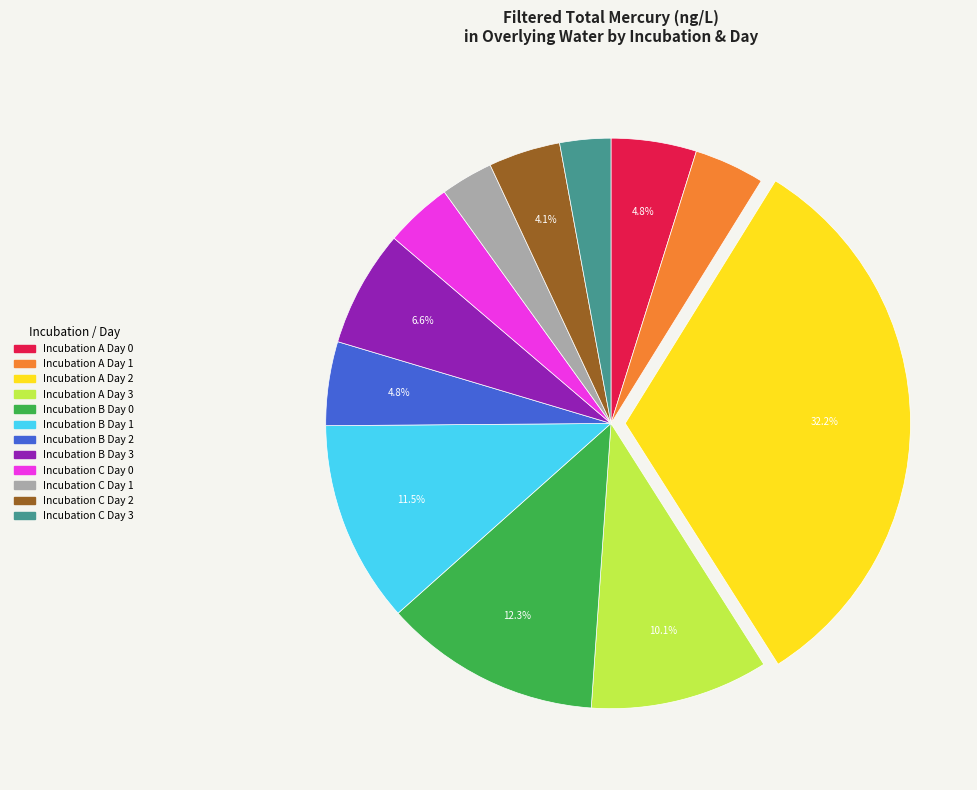

Is there a majority slice in this chart?

No